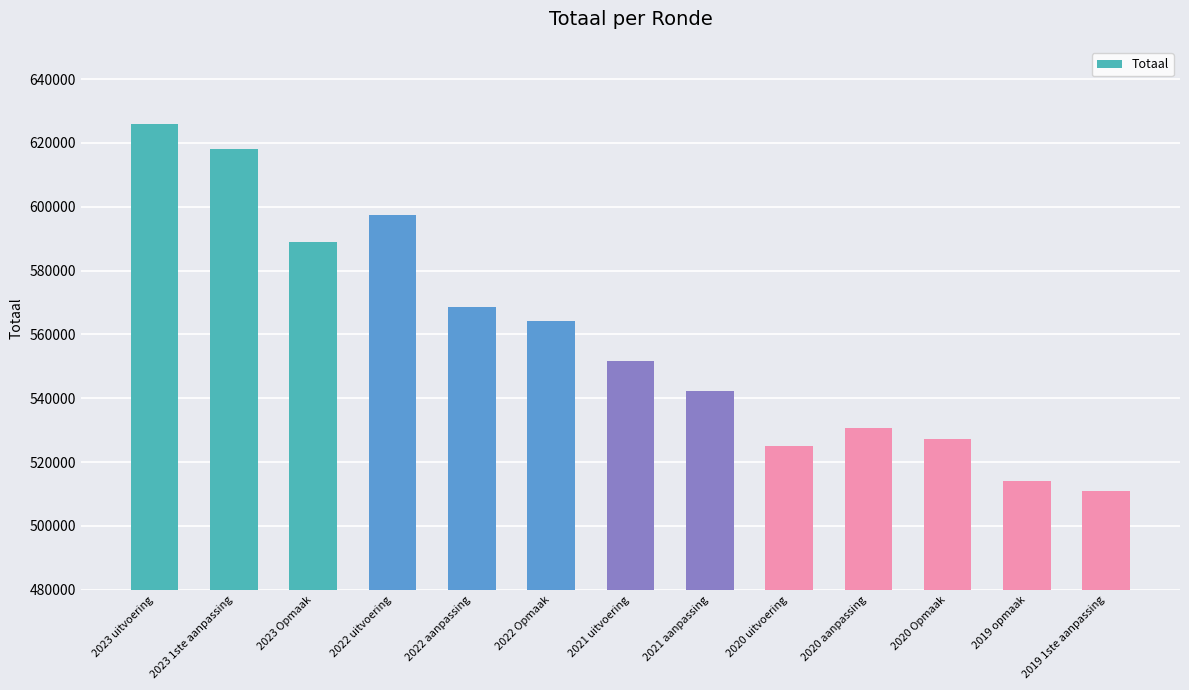

At which category does the chart reach its minimum across all series?

2019 1ste aanpassing